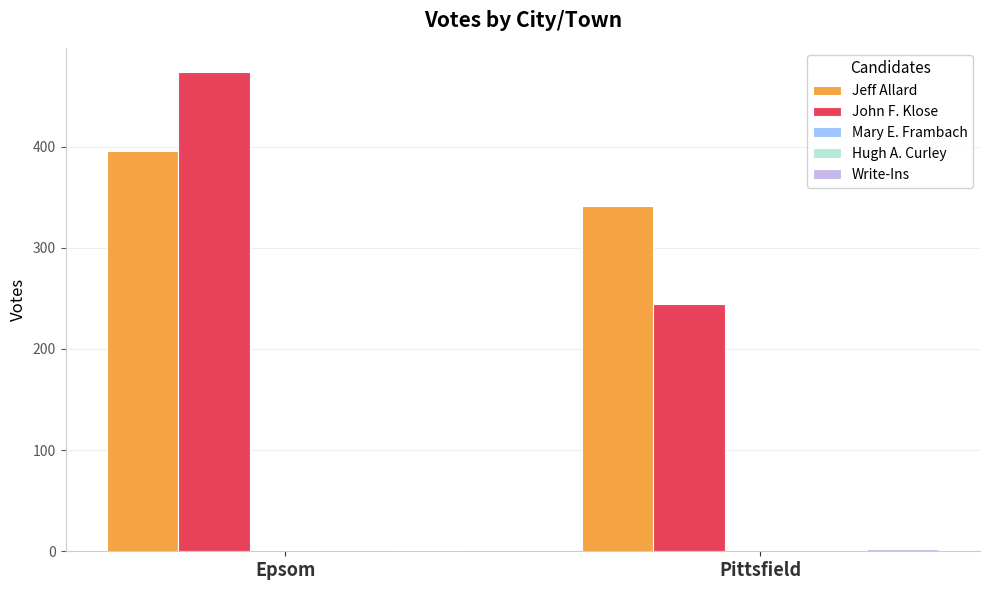

Between Epsom and Pittsfield, which series saw the biggest shift?

John F. Klose